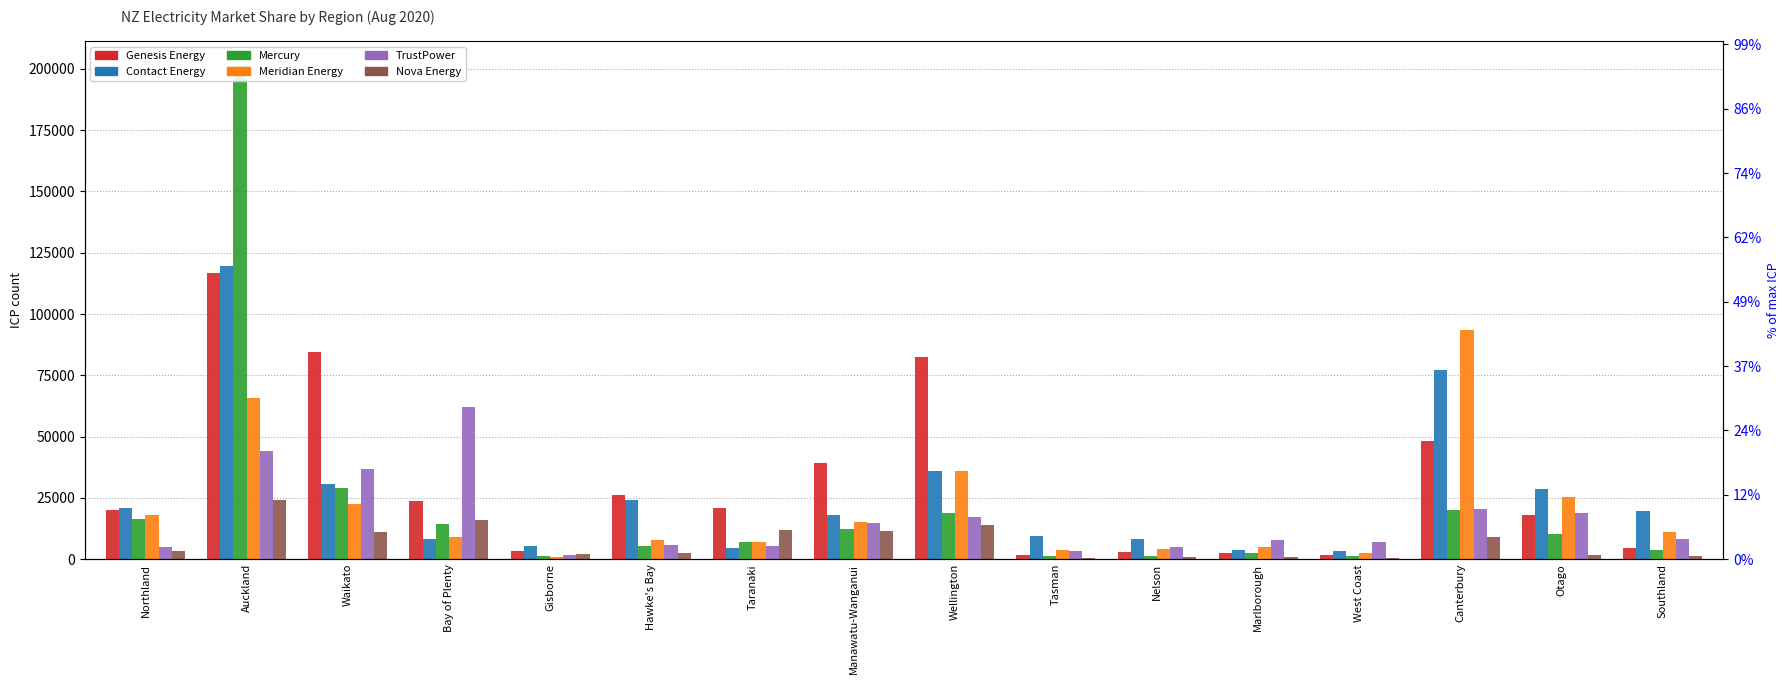

What is the difference between the Mercury values at West Coast and Northland?

15299